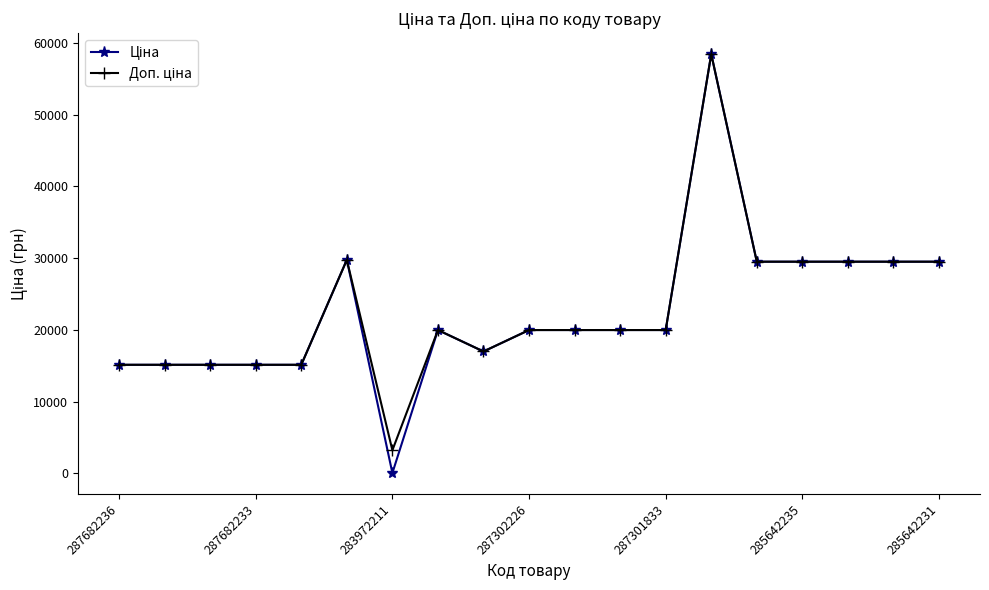

What is the greatest value displayed?

58426.5